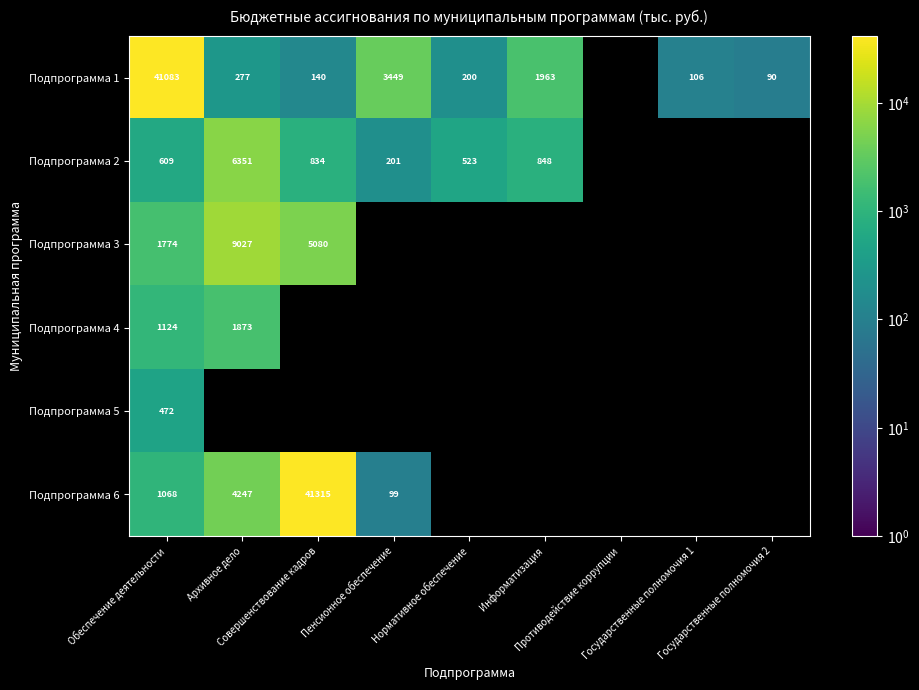

At which category does the chart reach its minimum across all series?

Государственные полномочия 2